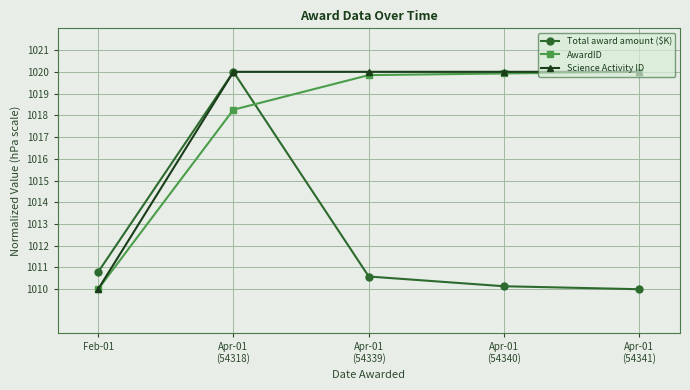

The Total award amount ($K) series shows 1020.0 at Apr-01
(54318). True or false?

True